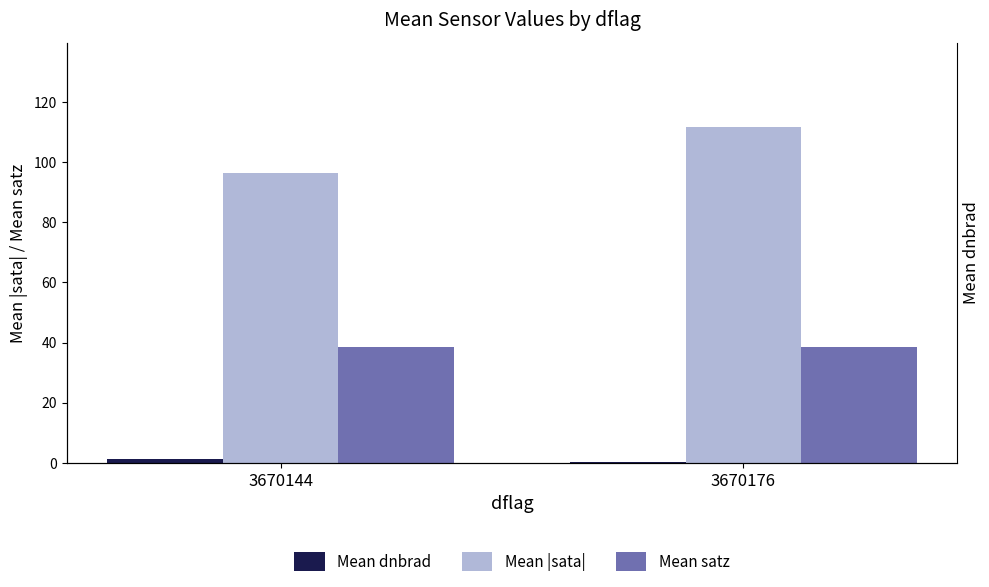

Reading left to right, transcribe all the data shown in this chart.

Mean dnbrad: 1.3	0.4
Mean |sata|: 96.3	111.8
Mean satz: 38.4	38.7